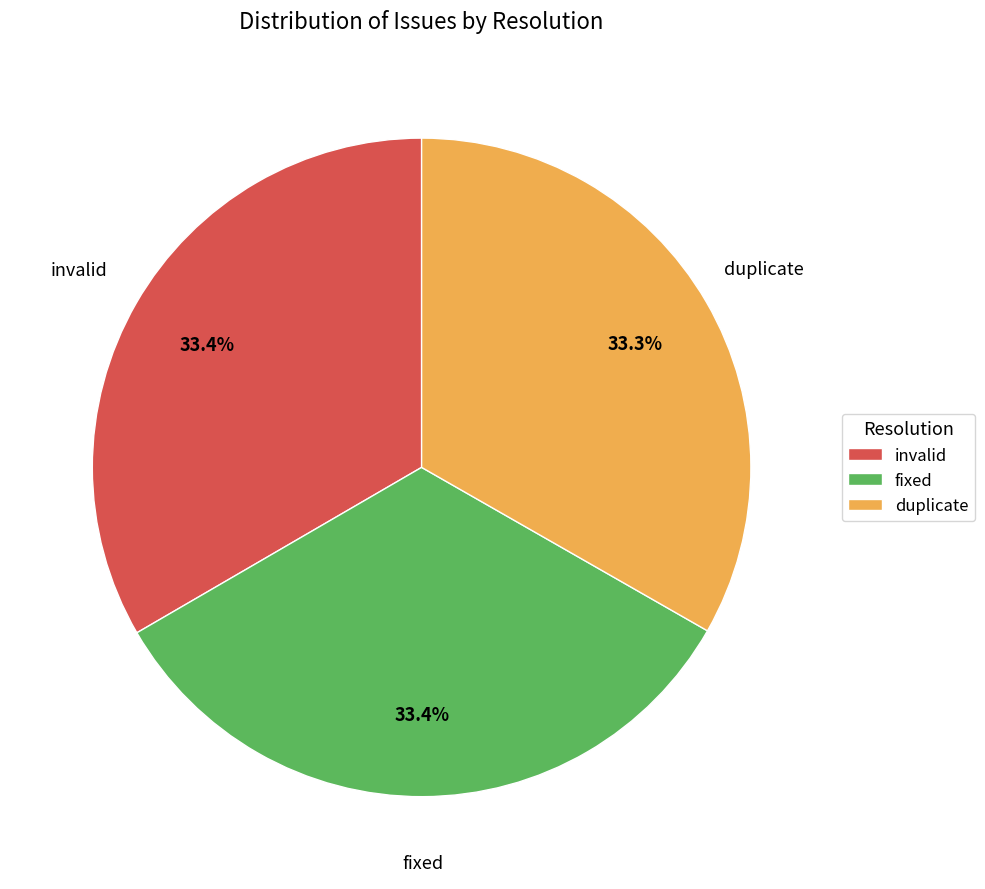

What is the total percentage of invalid and fixed?

66.7%